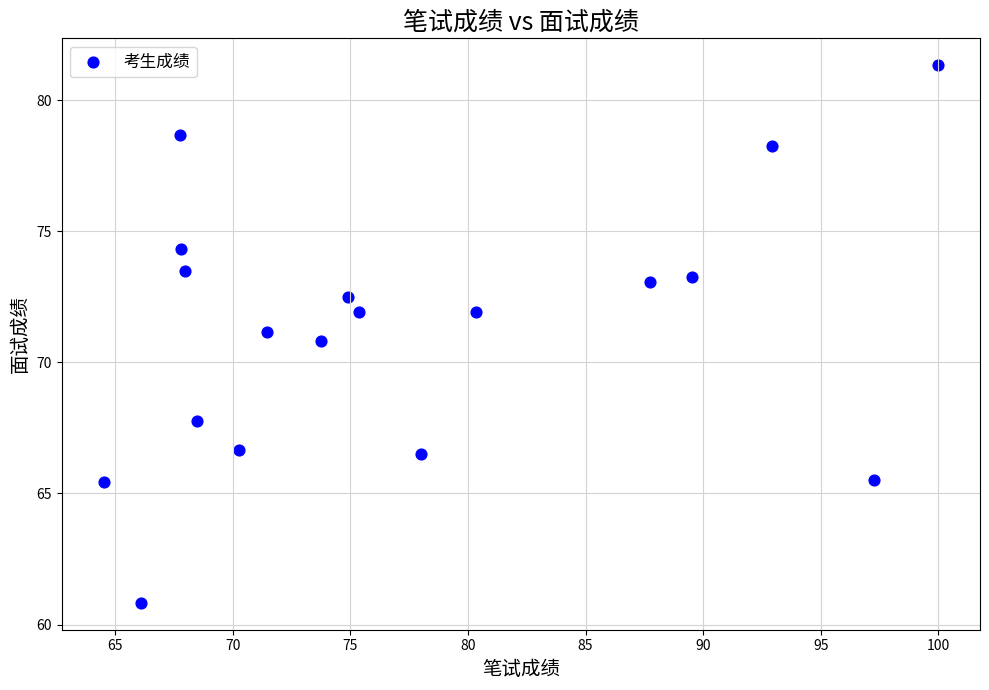

What is the range of X values (max minus min)?

35.5